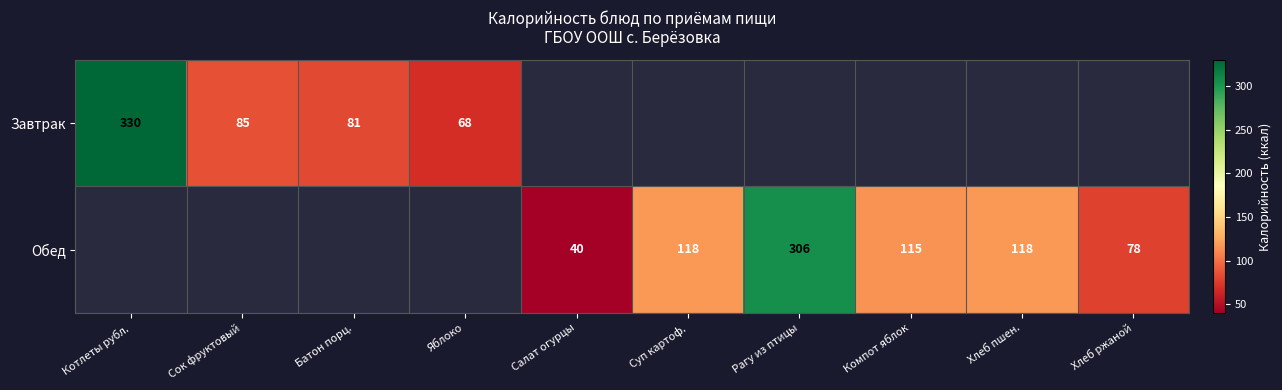

Is it true that Обед equals 66 at Салат огурцы?

False